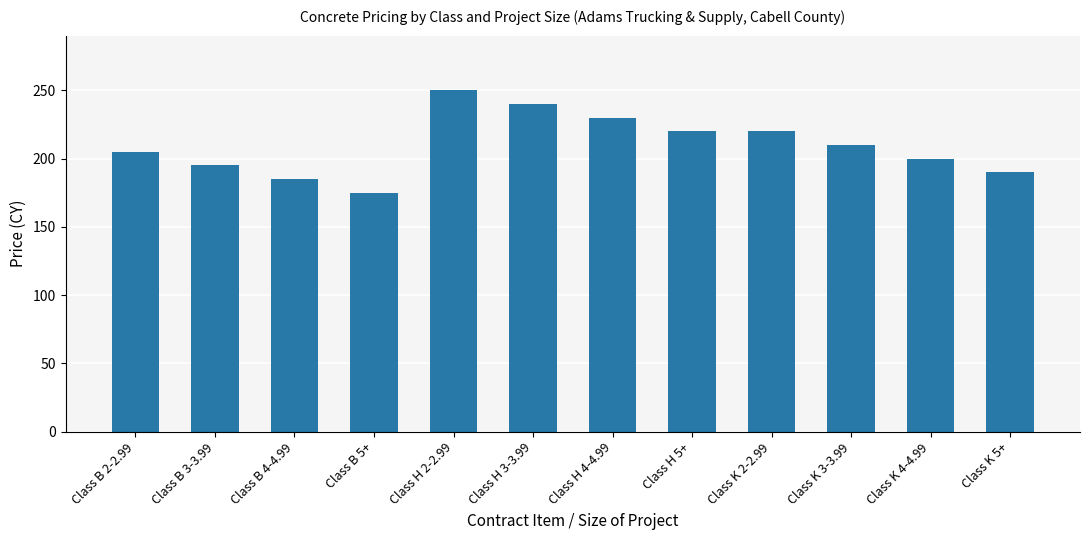

What is the approximate value at Class B 4-4.99?

185